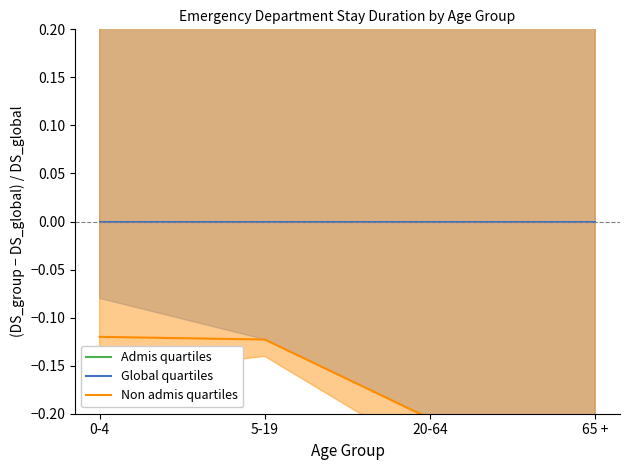

What is the sum of the Admis quartiles values at 5-19 and 0-4?

3.2